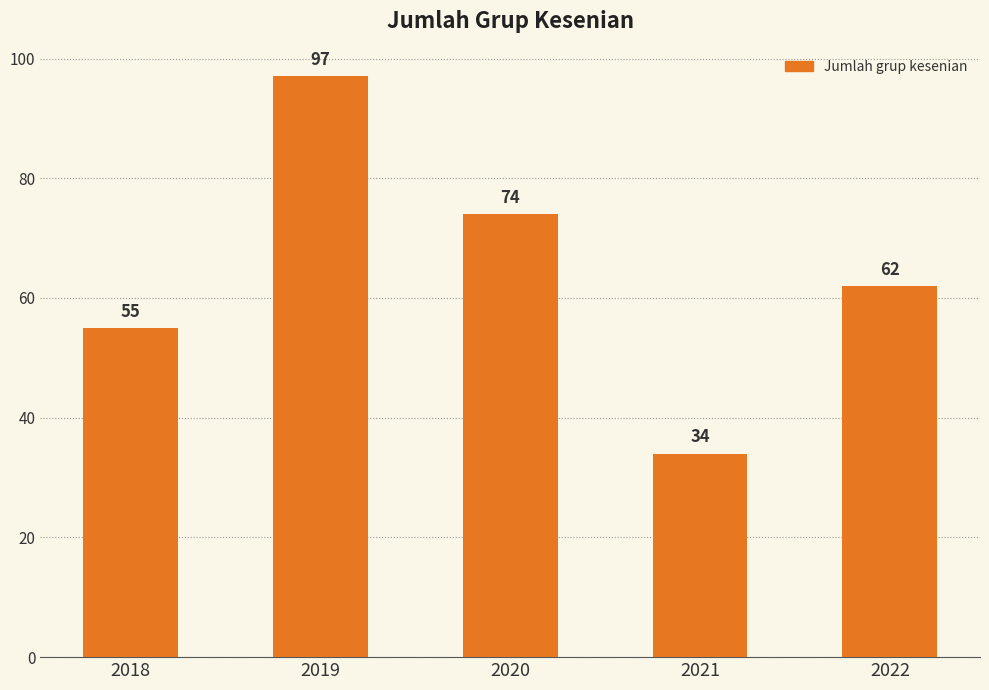

What is the difference between the values at 2022 and 2018?

7